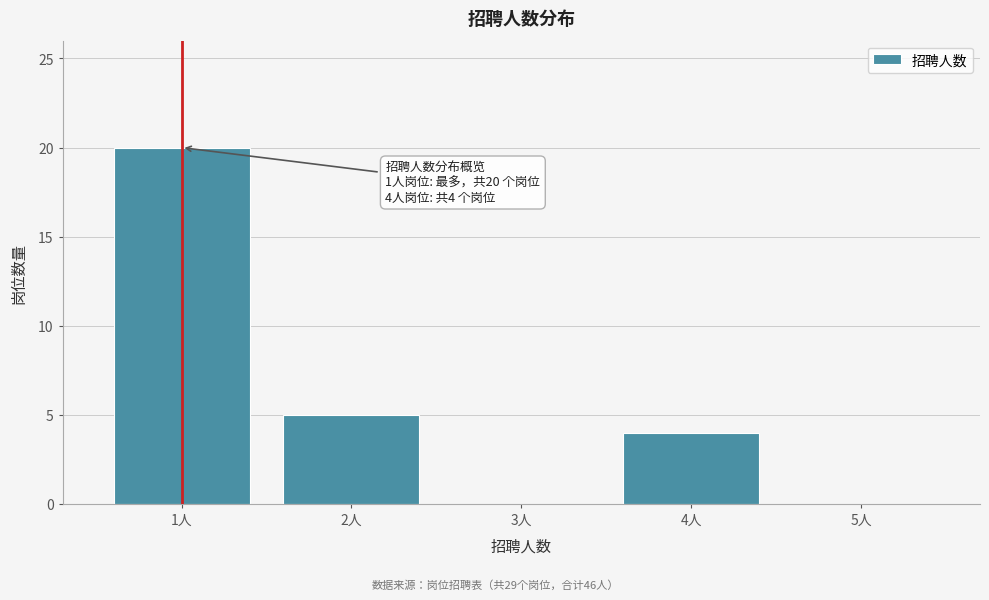

Reading right to left, what are all the values shown in this chart?

5人=0	4人=4	3人=0	2人=5	1人=20